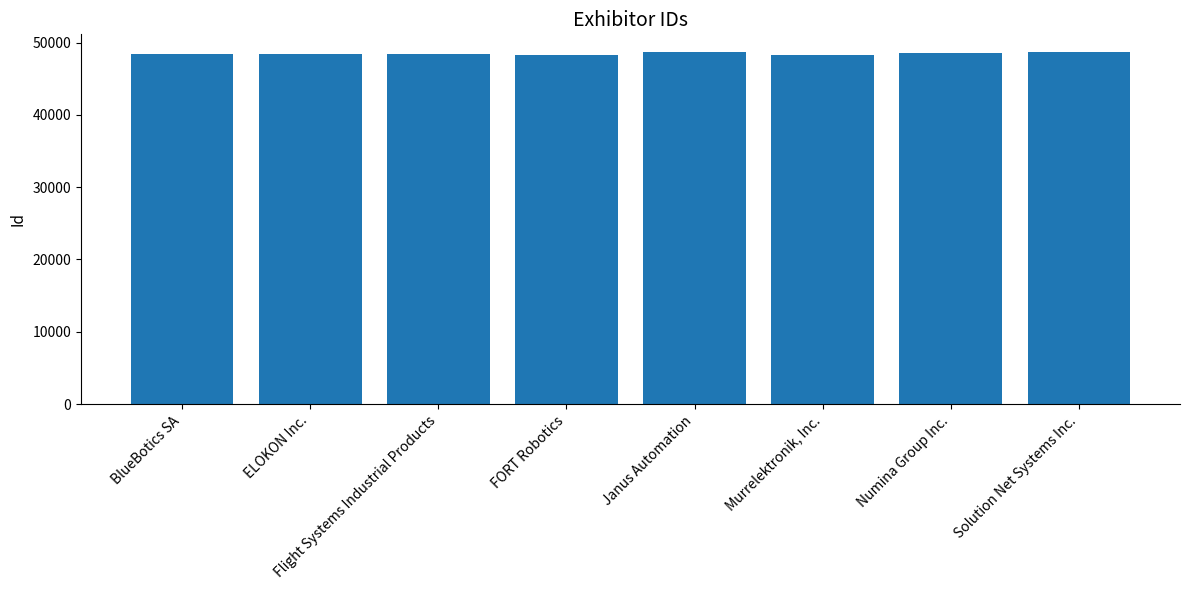

List the labels in order of value, largest first.

Janus Automation, Solution Net Systems Inc., Numina Group Inc., BlueBotics SA, ELOKON Inc., Flight Systems Industrial Products, FORT Robotics, Murrelektronik, Inc.